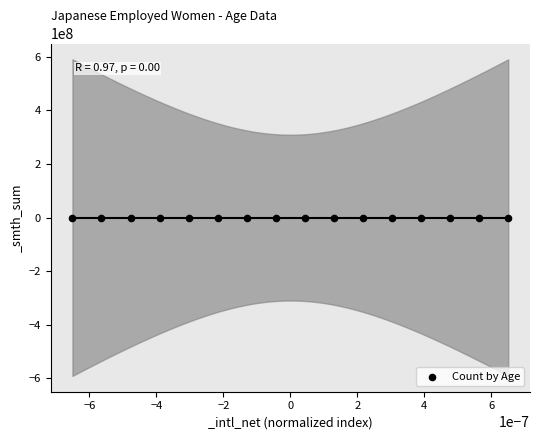

What is the range of Y values (max minus min)?

2431